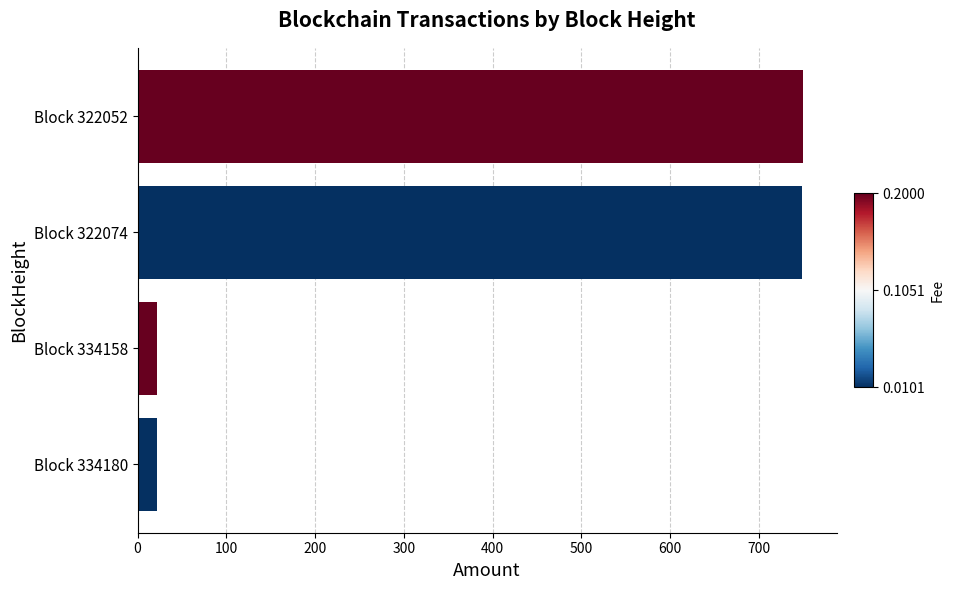

The chart shows a value of 748.8 at Block 322074. True or false?

True